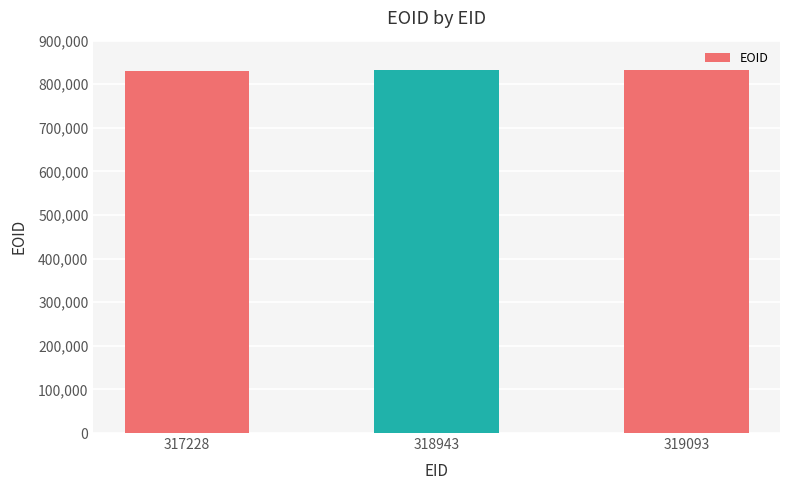

What is the minimum value shown in the chart?

829549